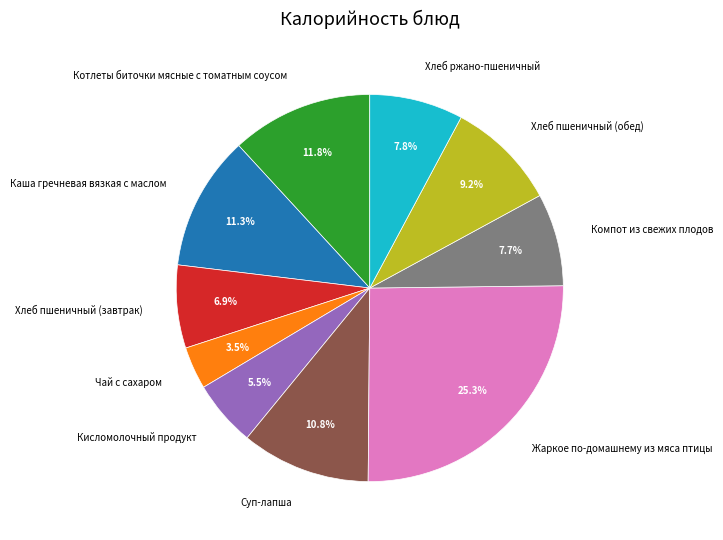

What is the smallest slice in the pie chart?

Чай с сахаром